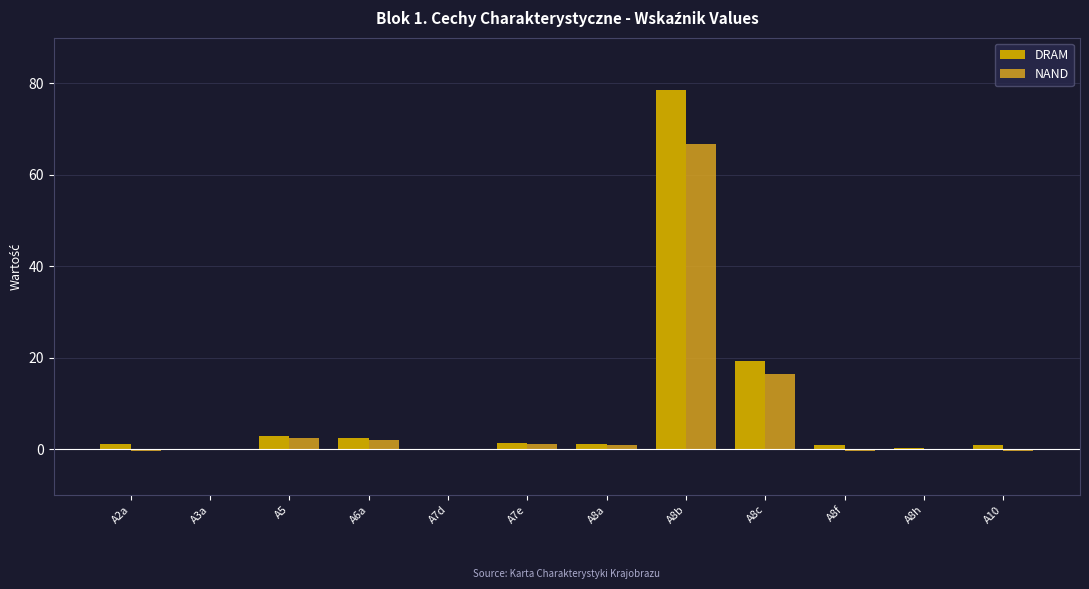

The value of NAND at A8c is 5.7. True or false?

False